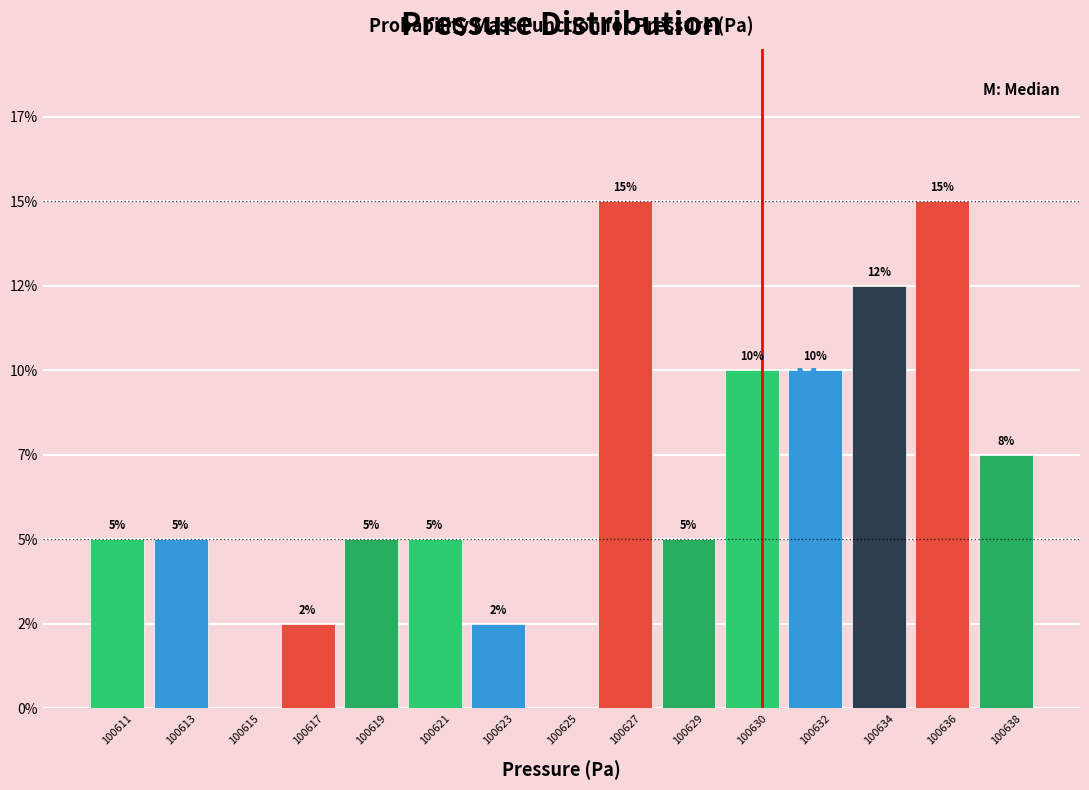

Are the bars horizontal?

No